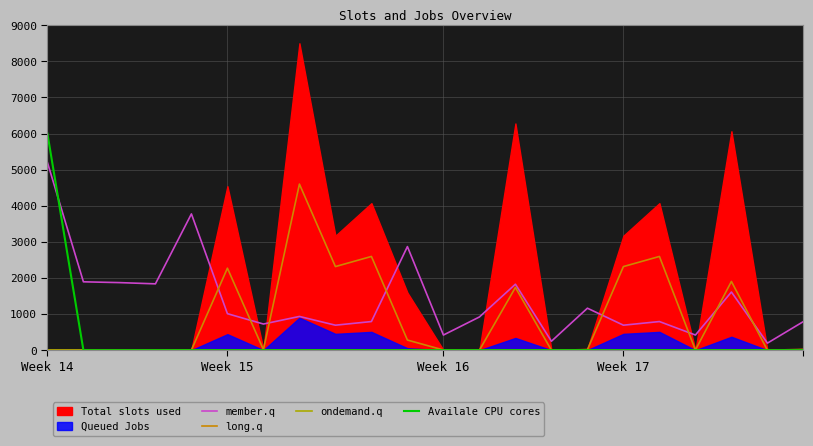

After their last crossing, which series has the higher values: Availale CPU cores or member.q?

member.q